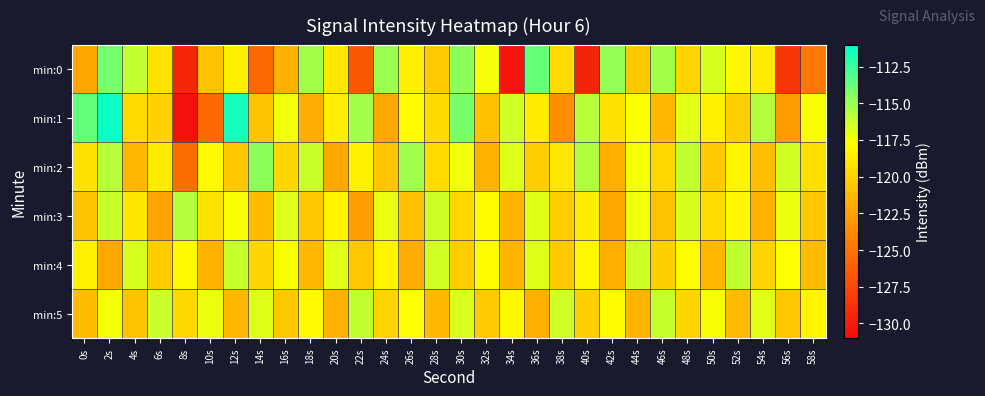

At which category is the sum across all series the highest?

2s